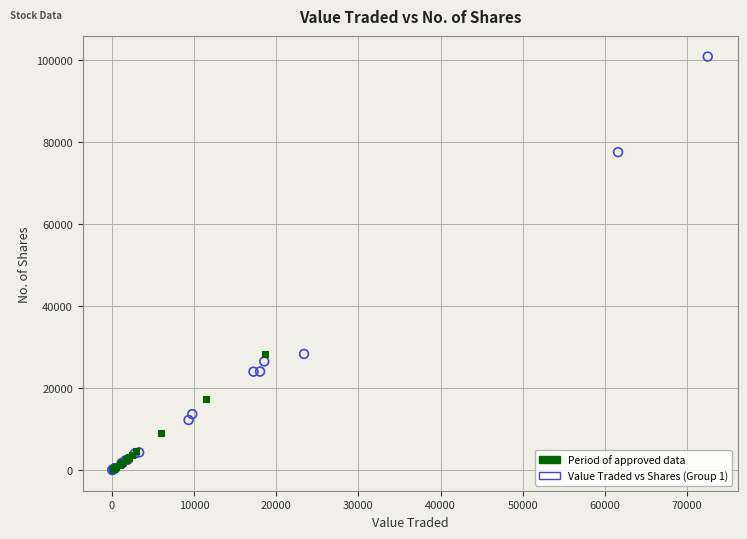

Which series has the widest spread of Y values?

Value Traded vs Shares (Group 1)